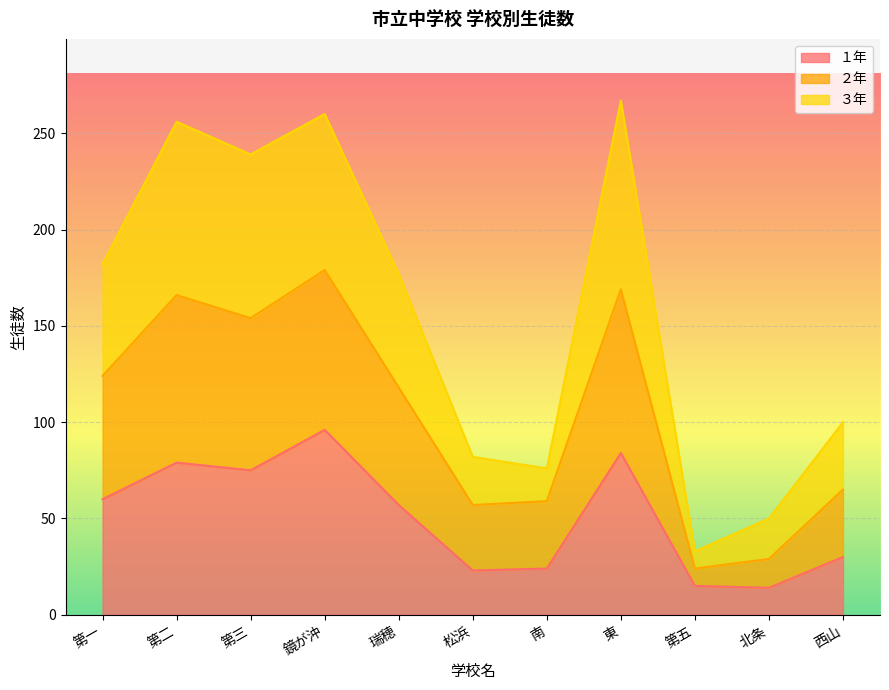

Where is ３年 nearest to the value 150?

瑞穂